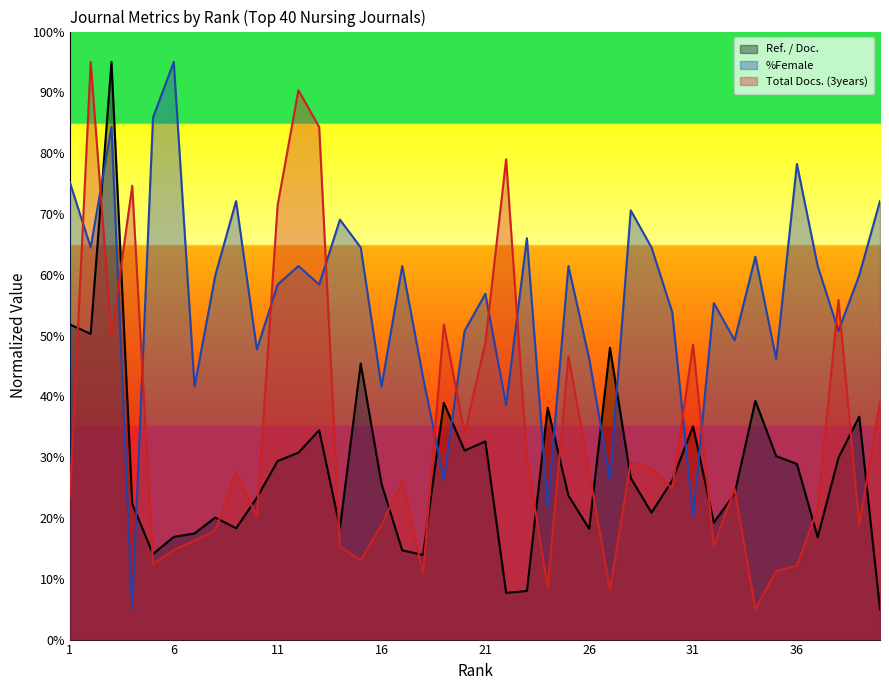

Does the chart display data point markers on the line(s)?

No